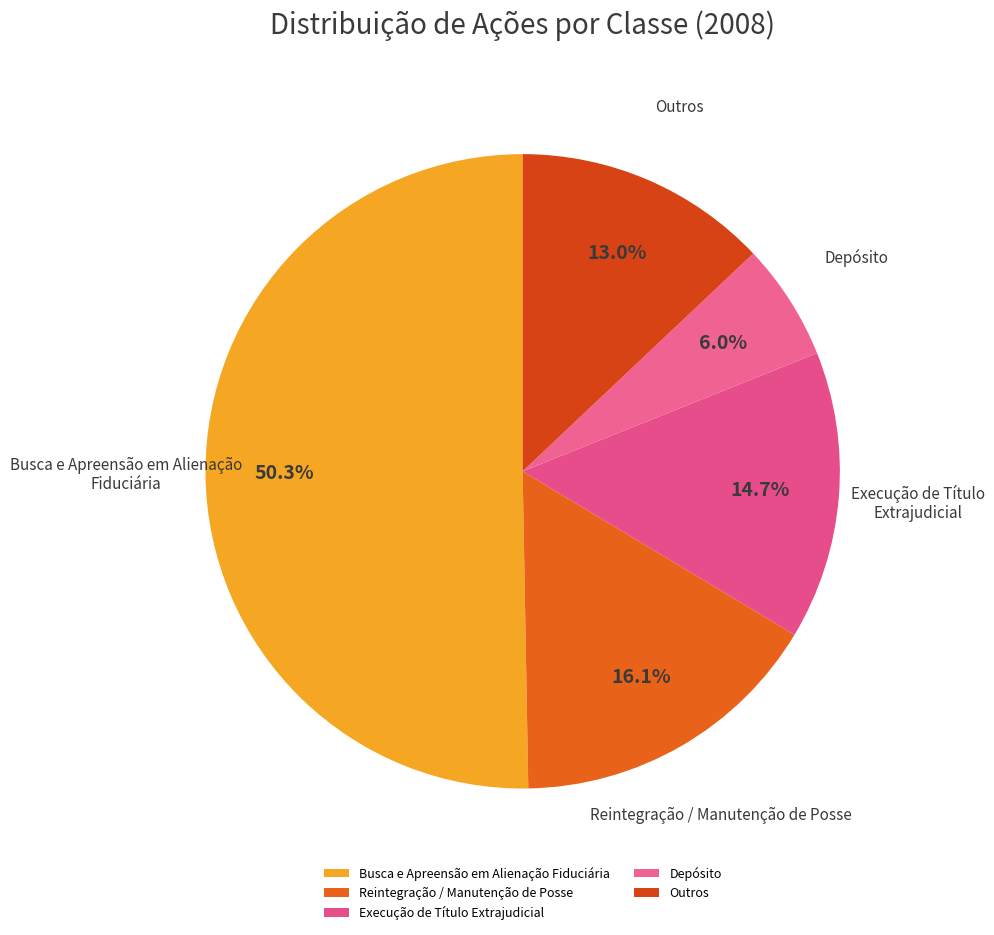

Approximately how many times larger is the value at Reintegração / Manutenção de Posse compared to Outros?

1.2